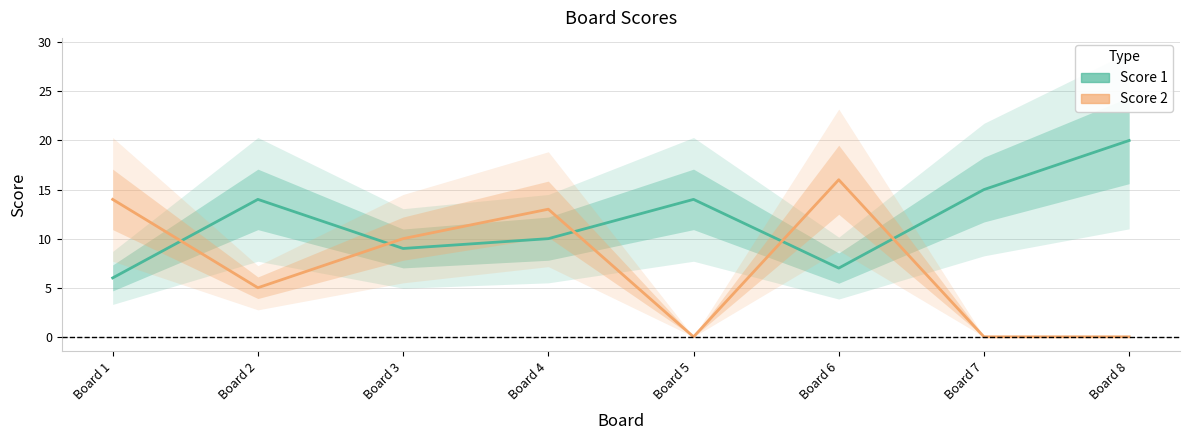

At which label does Score 1 reach its minimum?

Board 1